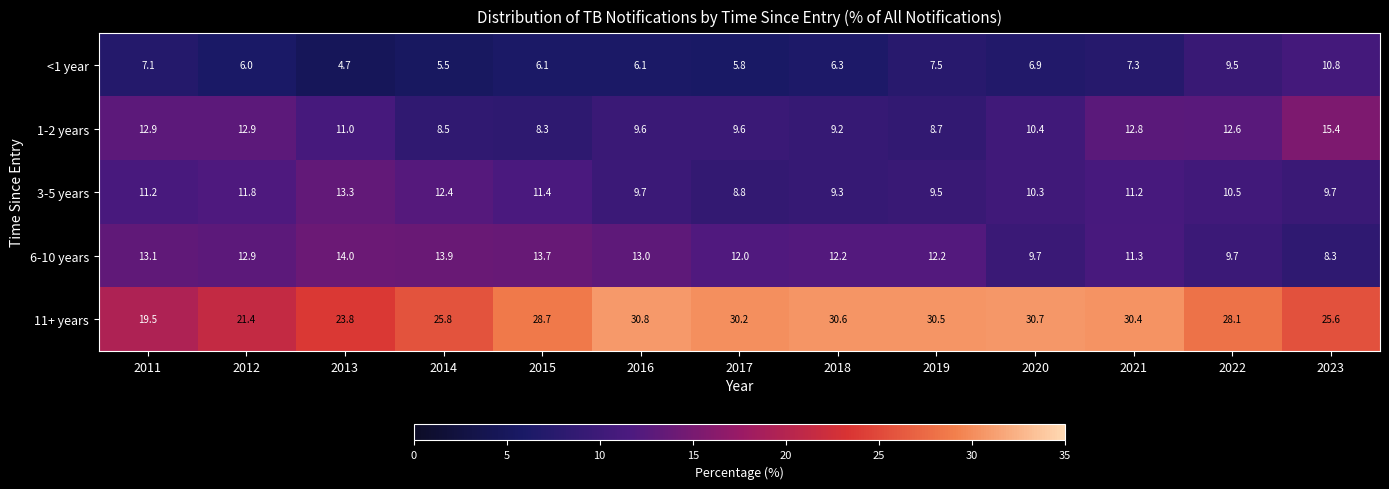

At which label does 6-10 years first exceed 12?

2011